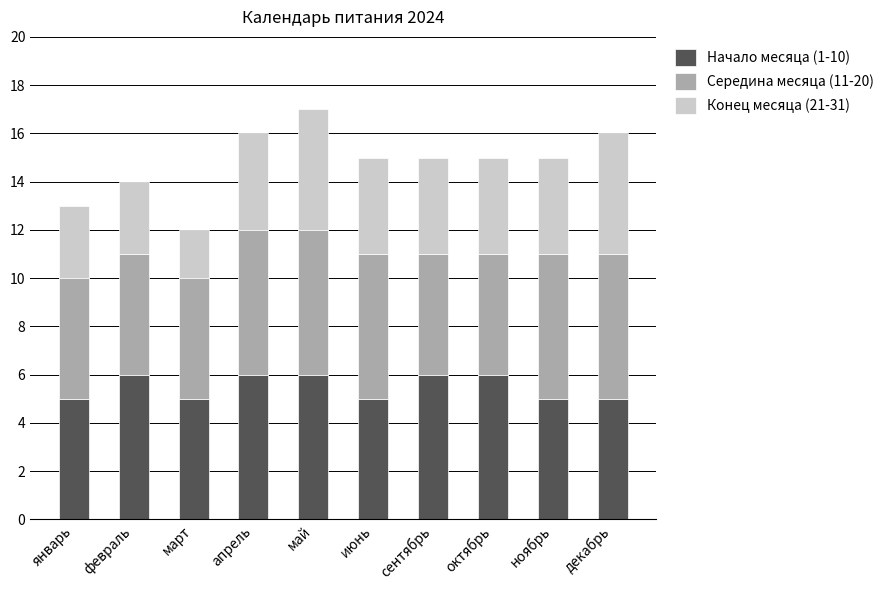

What is the minimum value for Начало месяца (1-10)?

5